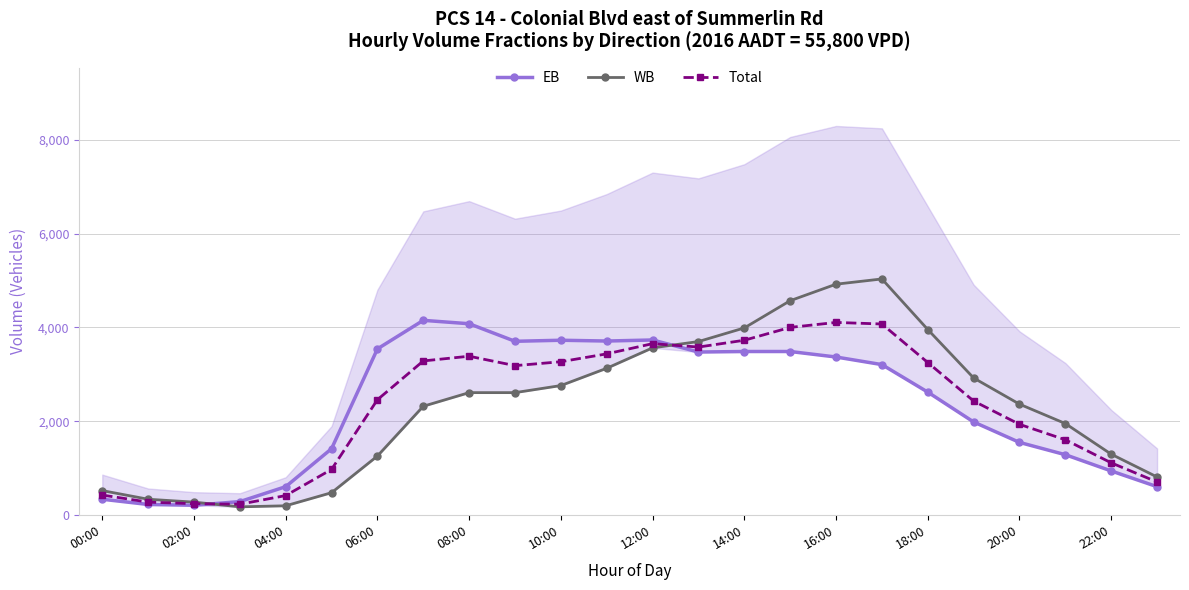

Rank the series by their maximum value, from lowest to highest.

Total, EB, WB